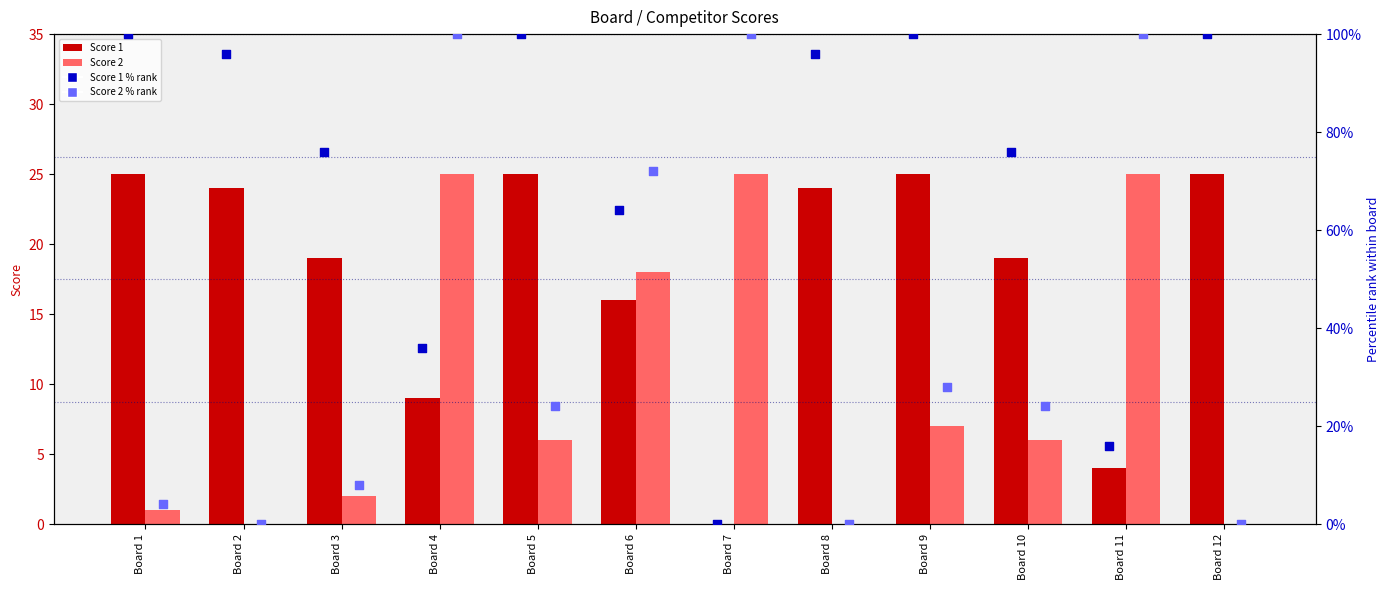

Which series contains the lowest Y value?

Score 1